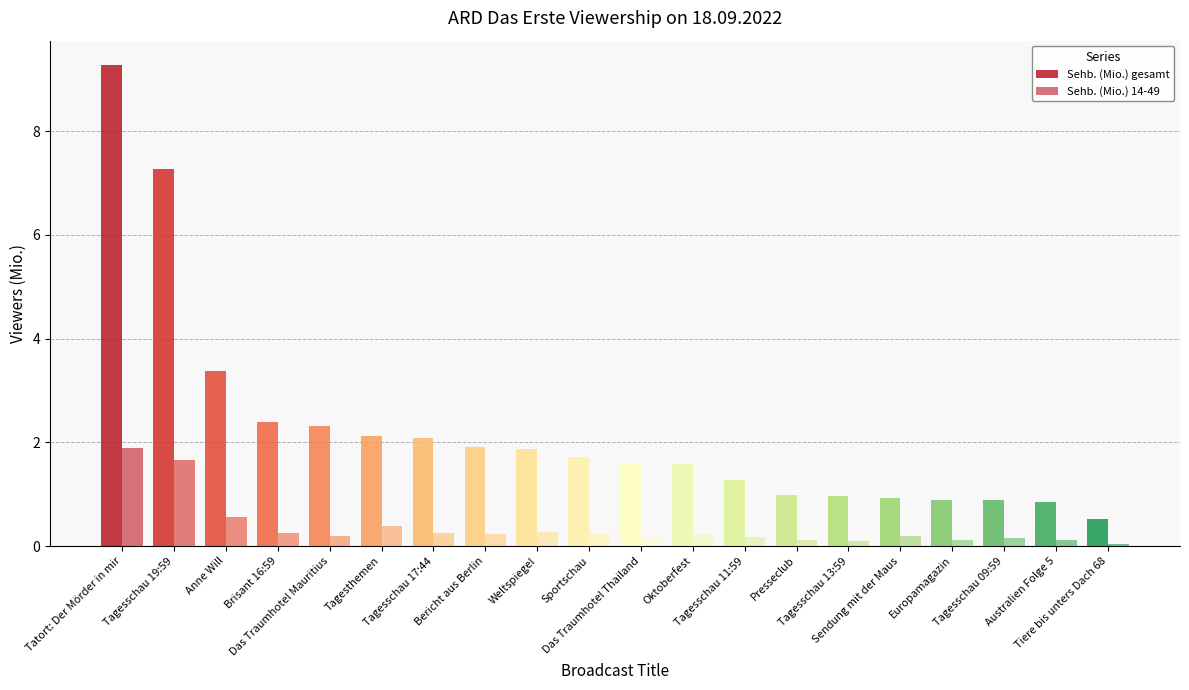

What is the label of the 1st bar from the right?

Tiere bis unters Dach 68